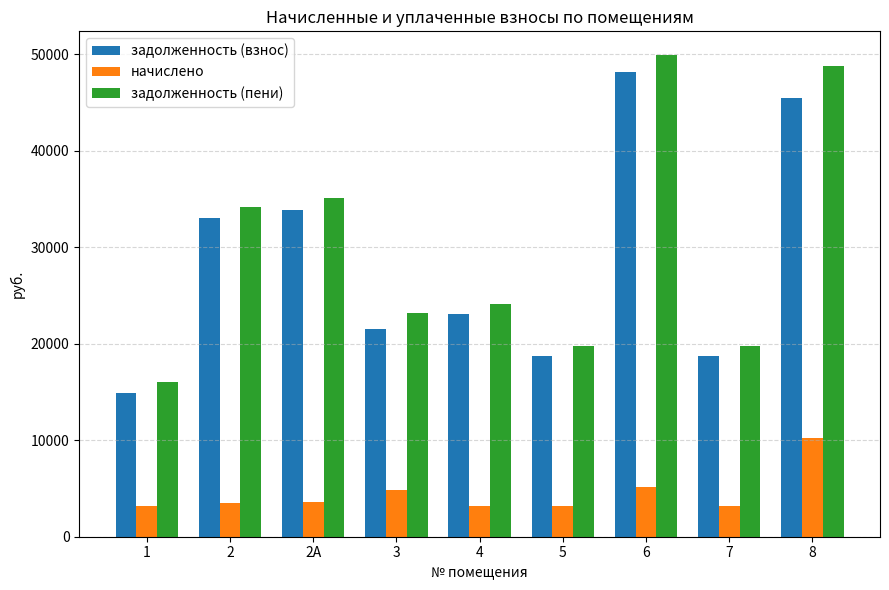

Count the number of data series in this chart.

3